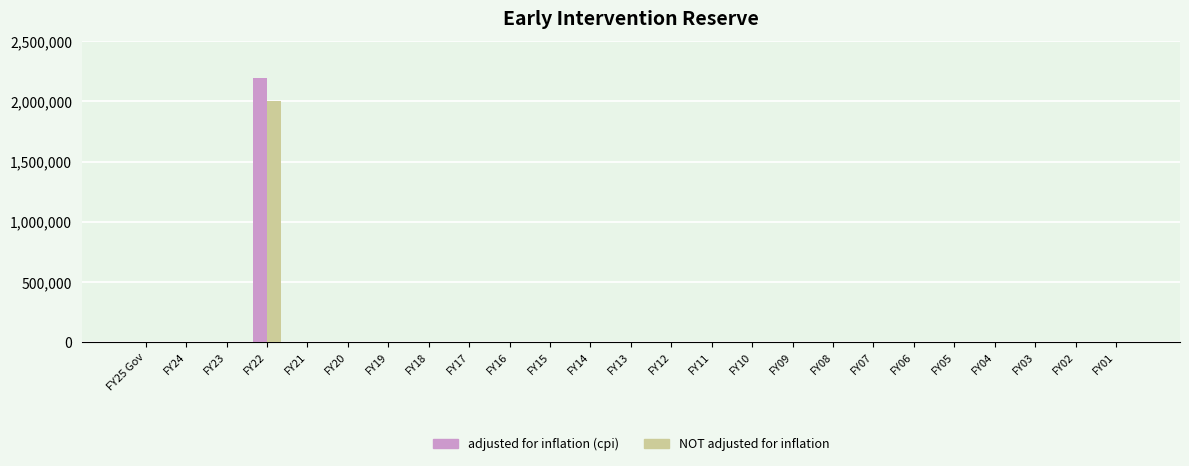

Is it true that adjusted for inflation (cpi) equals 1087711 at FY08?

False